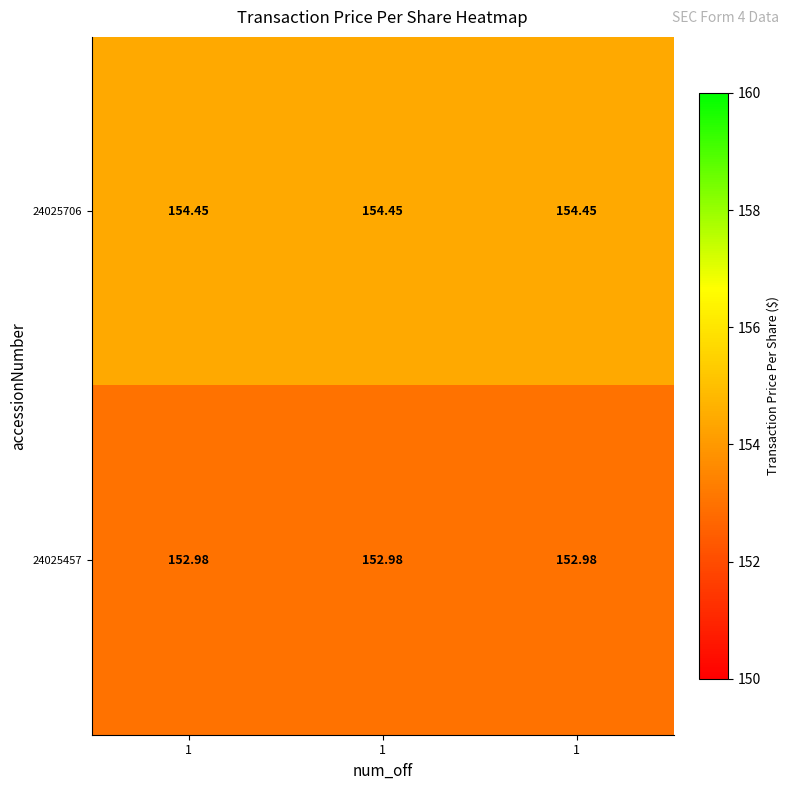

What is the spread (max minus min) of values at 1?

1.5